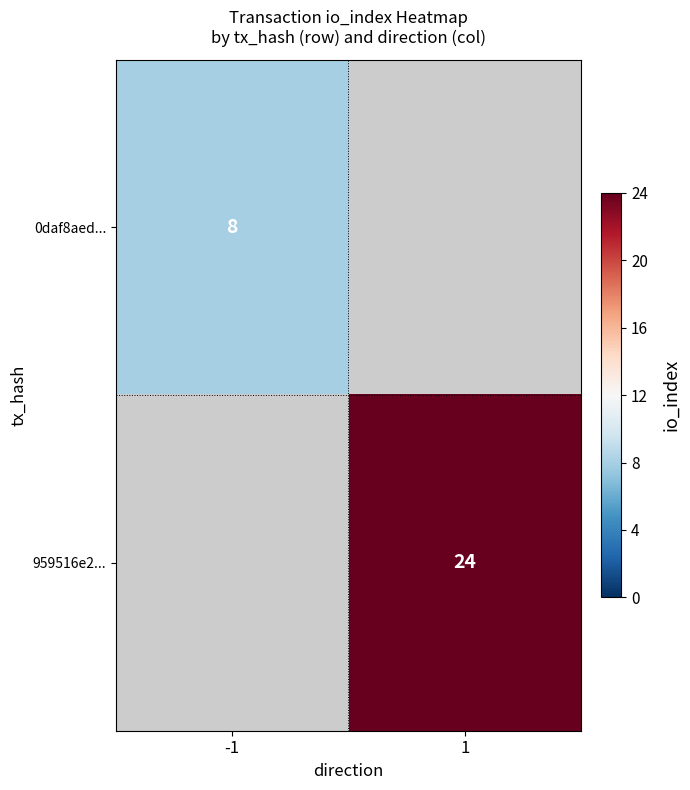

True or false: 0daf8aed... has a value of 3.8 at -1.

False